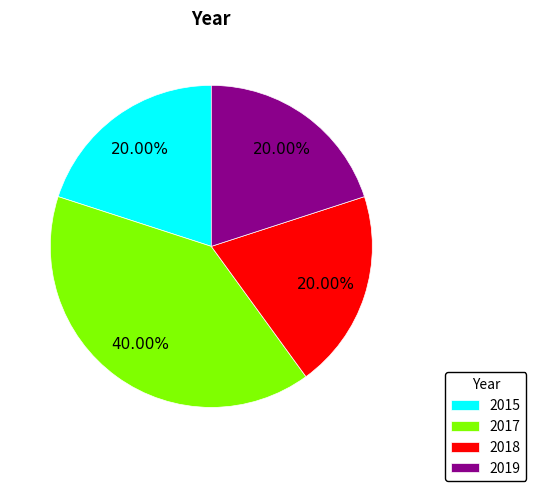

Between 2017 and 2019, which is larger?

2017